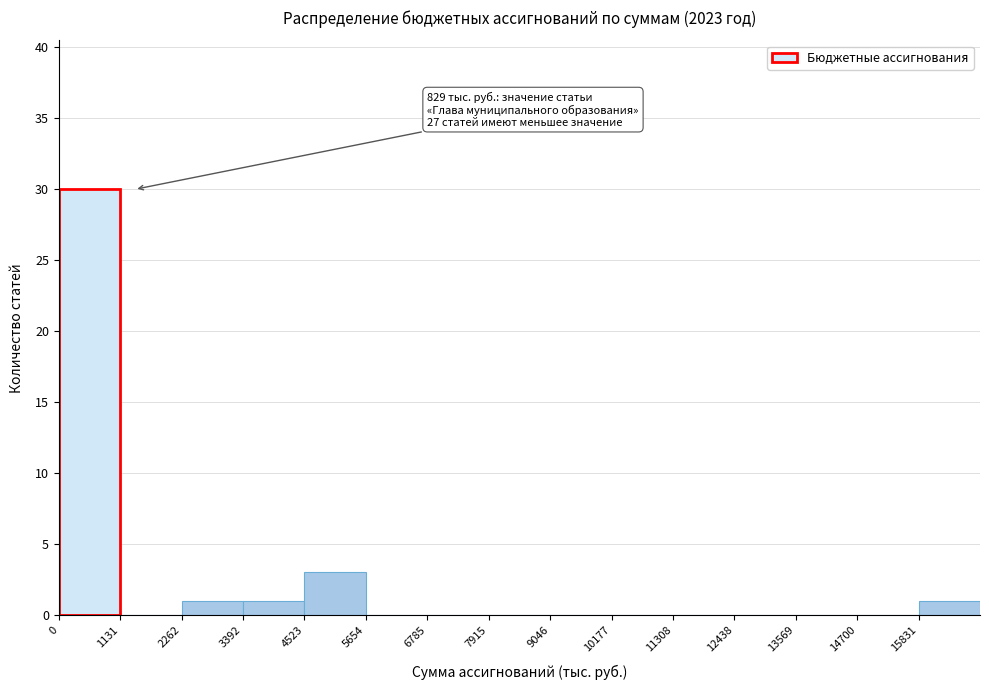

Over which range of the x-axis is the bar tallest?

0 to 1200